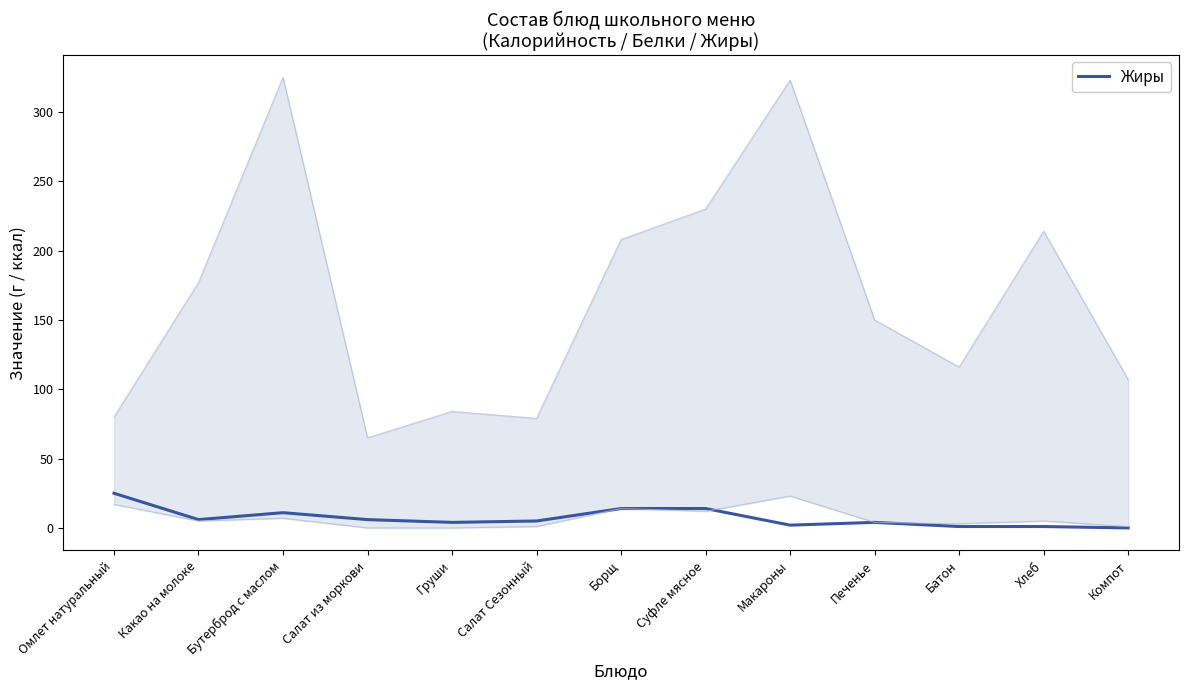

Where is the data nearest to the value 12?

Бутерброд с маслом